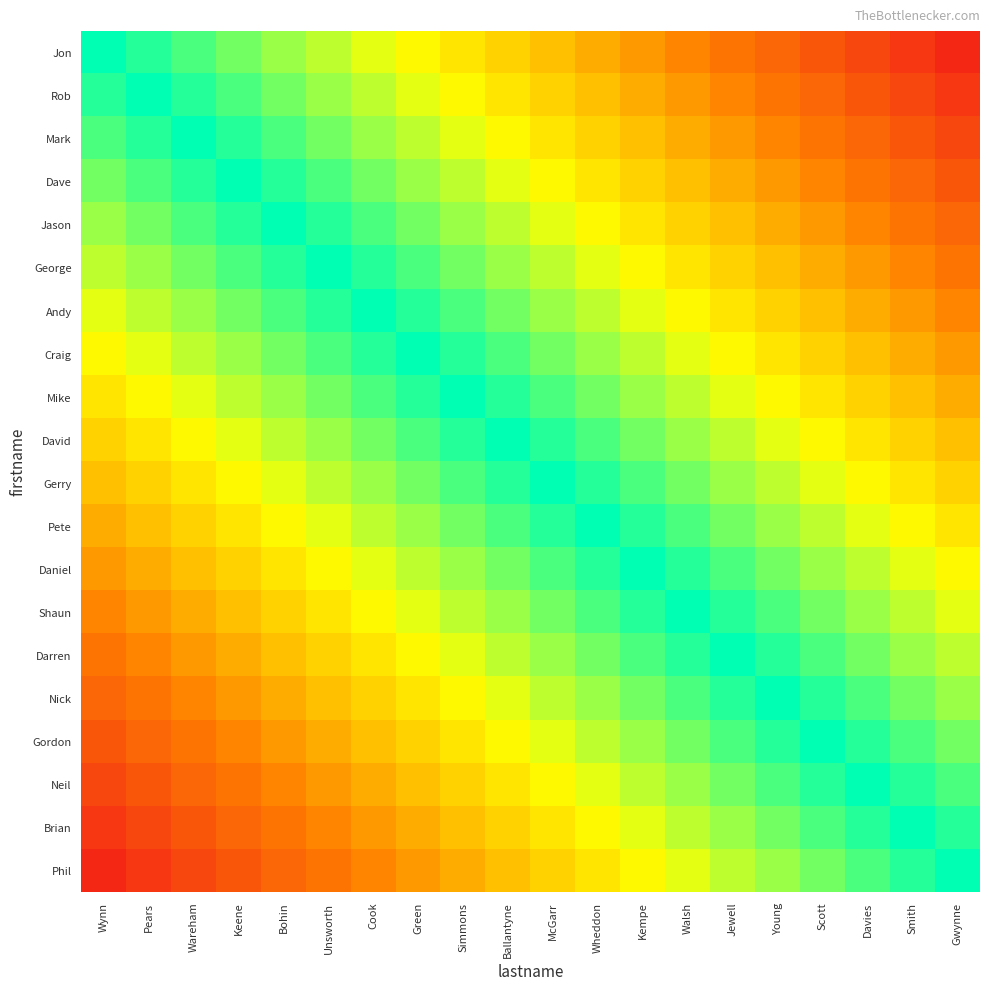

What is the spread (max minus min) of values at Unsworth?

0.7